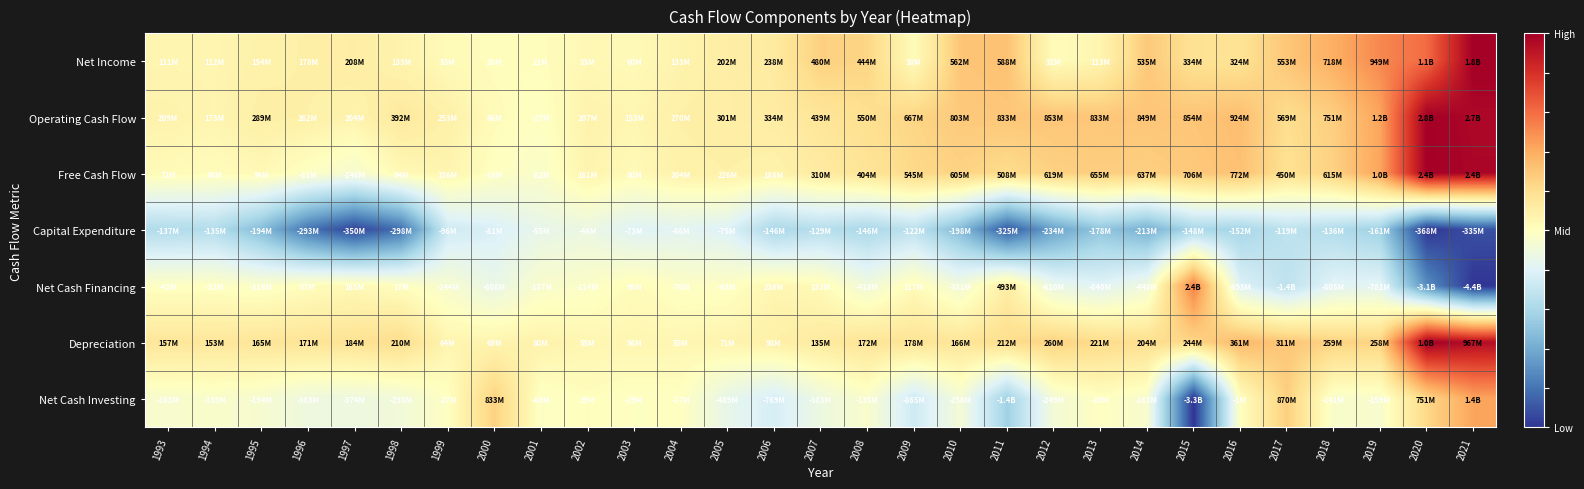

How many distinct data groups are displayed?

7